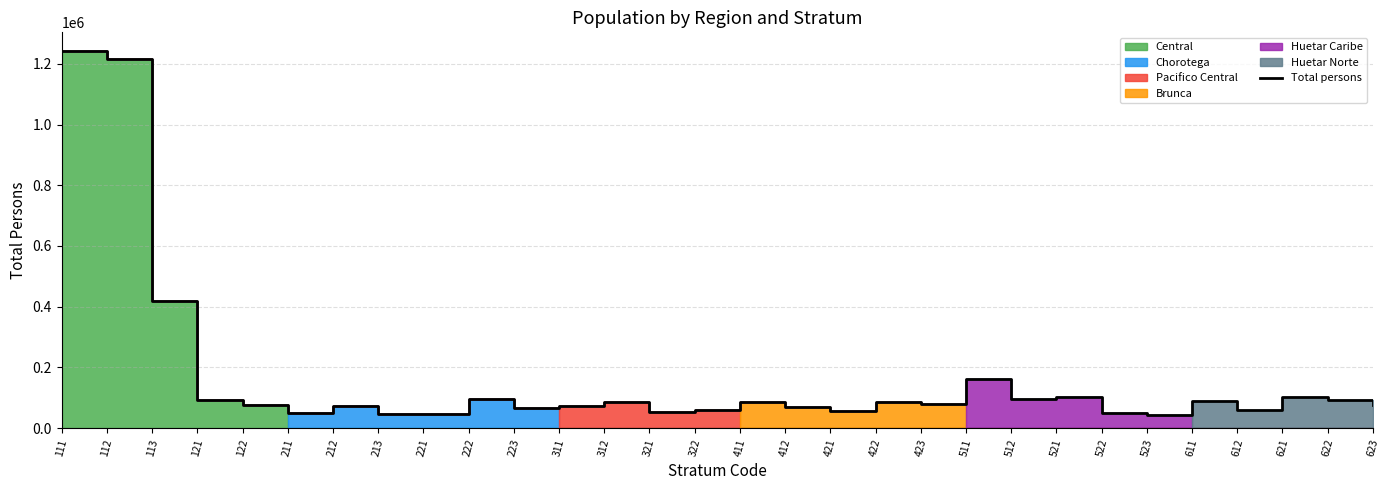

What is the difference between the values at 612 and 623?

17904.8